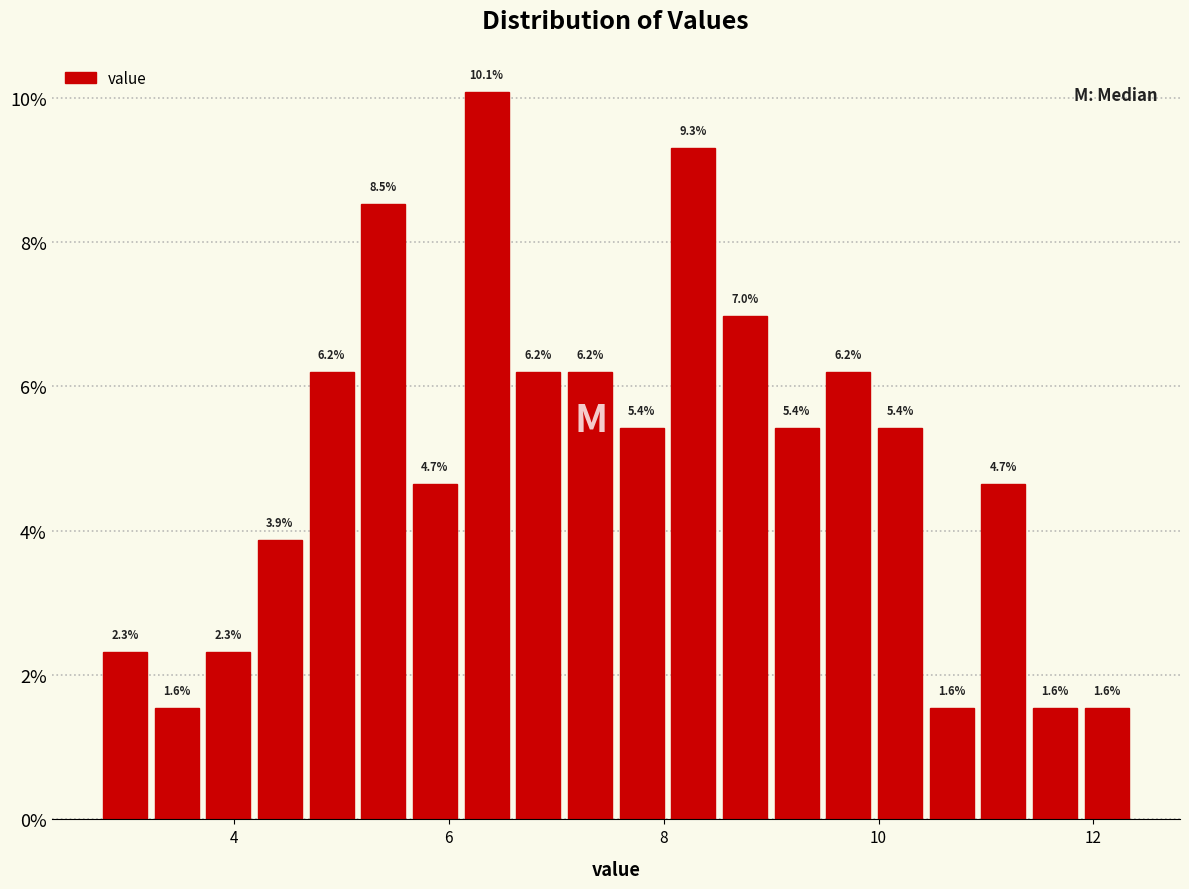

Around what value on the x-axis is the tallest bar? Give the approximate position of its centre, as read against the axis.

6.4